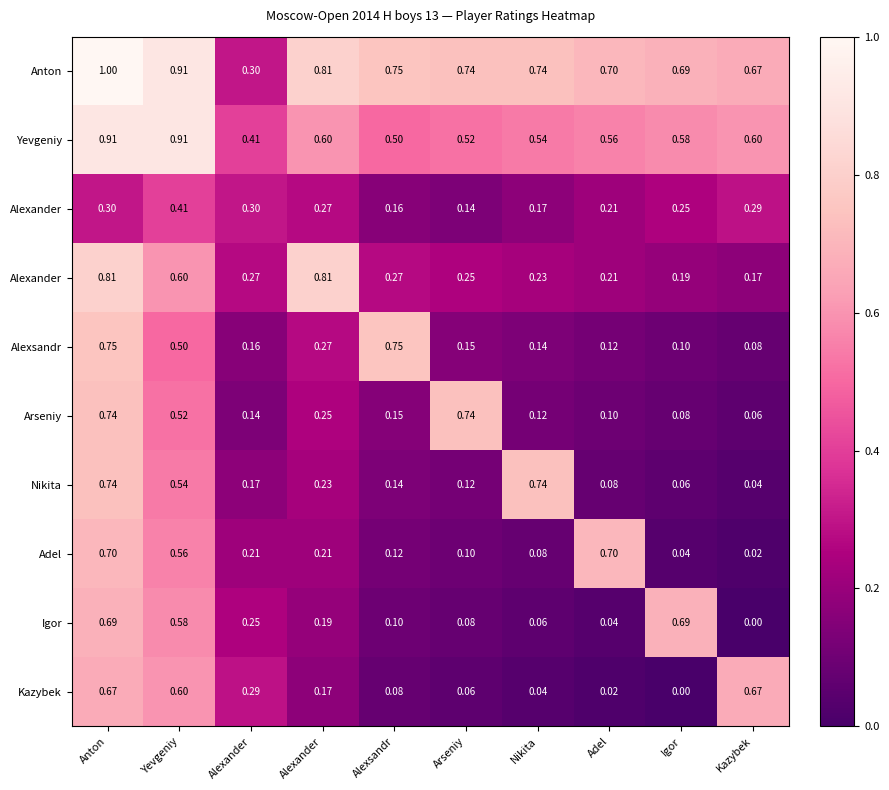

At which category is the sum across all series the highest?

Anton